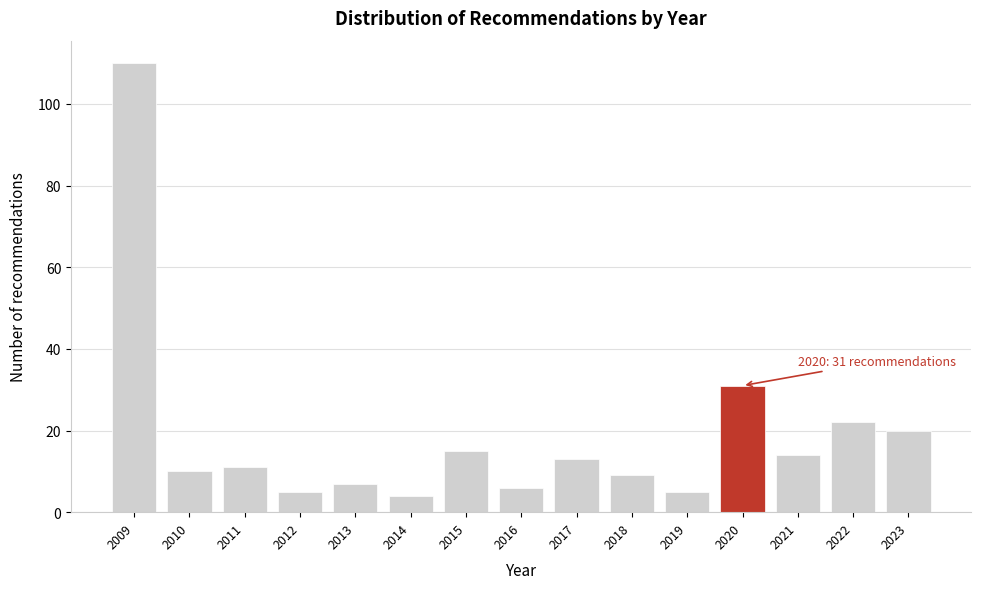

Reading left to right, extract all data points from this chart.

2009=110	2010=10	2011=11	2012=5	2013=7	2014=4	2015=15	2016=6	2017=13	2018=9	2019=5	2020=31	2021=14	2022=22	2023=20